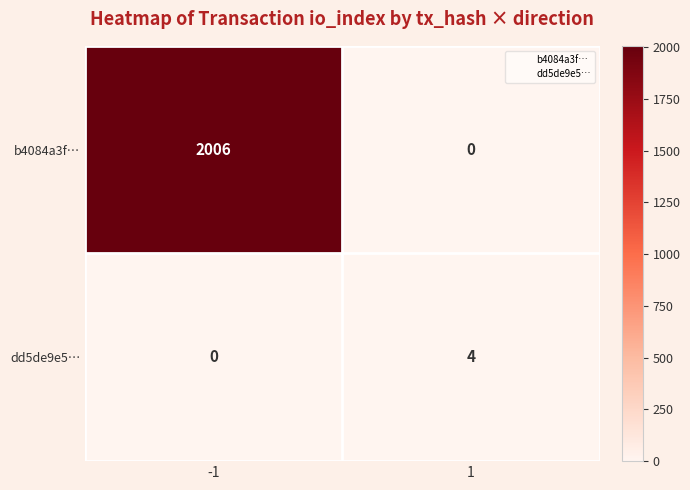

True or false: dd5de9e5… has a value of 1 at 1.

False